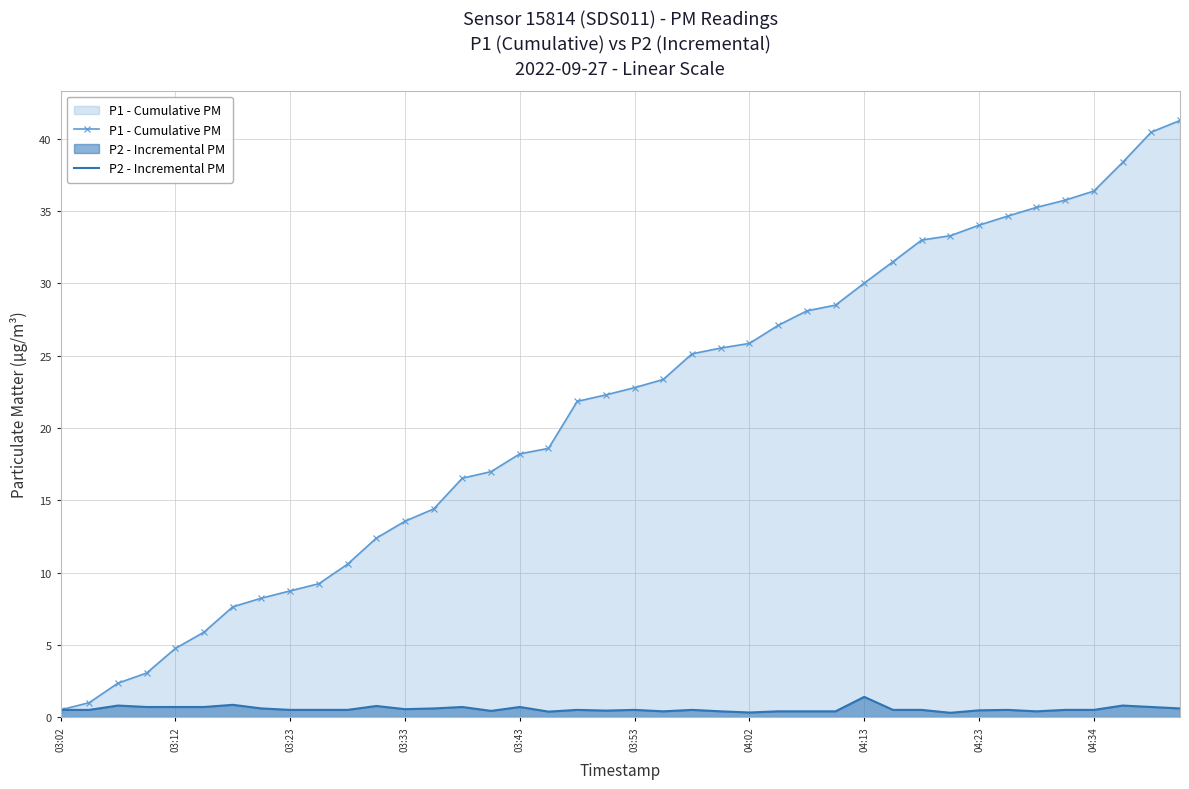

What is the difference between the second highest and minimum values in the P2 - Incremental PM series?

0.6